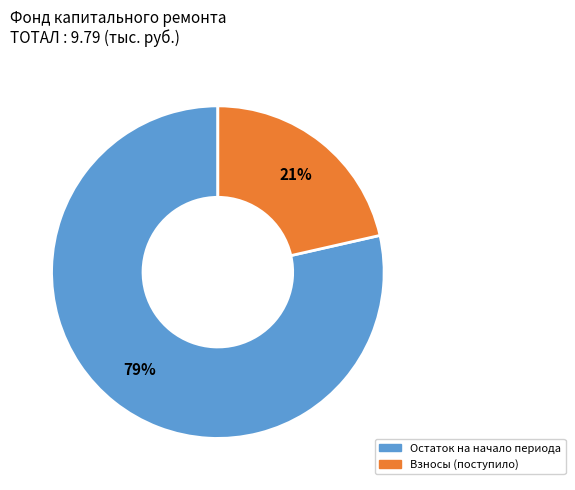

Is there any slice that represents more than half of the pie?

Yes